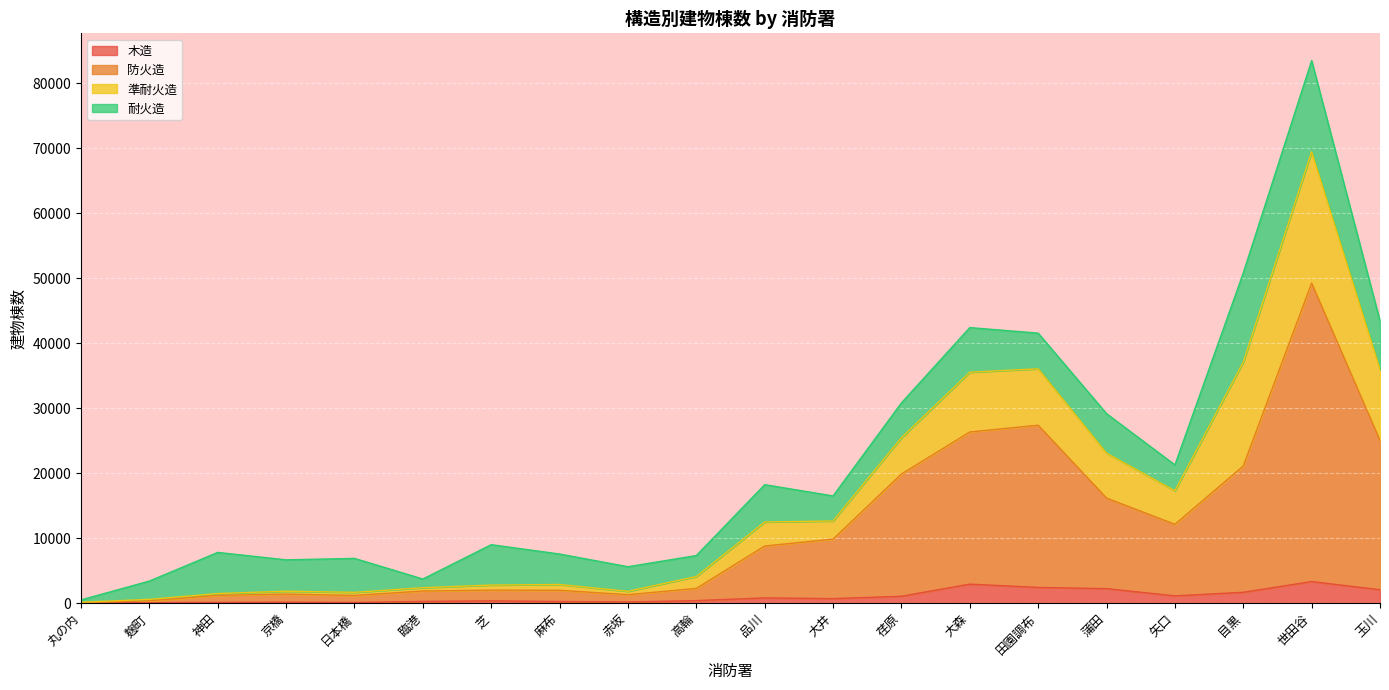

Read the 木造 value at 蒲田.

2238